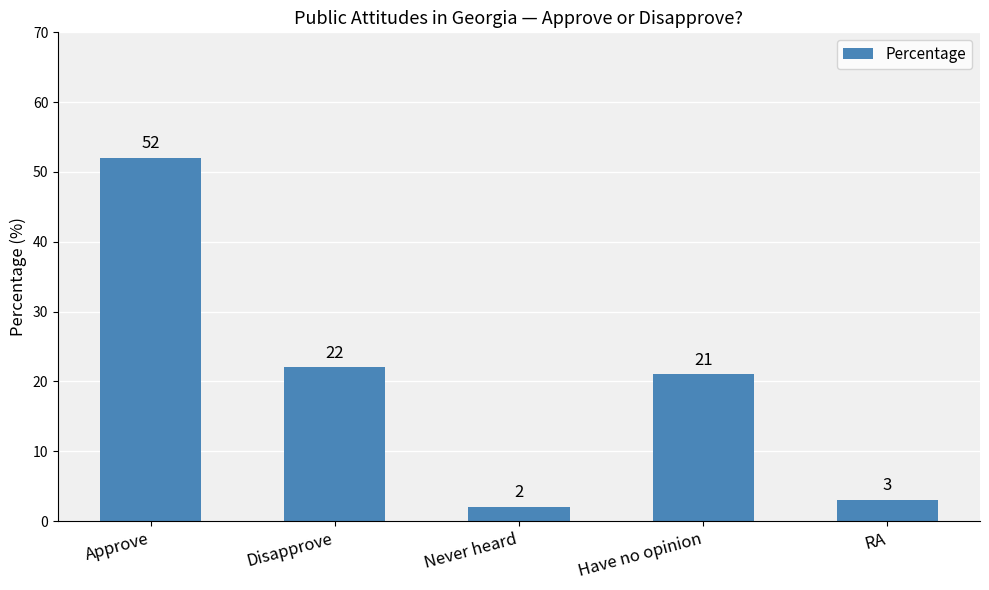

The chart shows a value of 21 at Have no opinion. True or false?

True